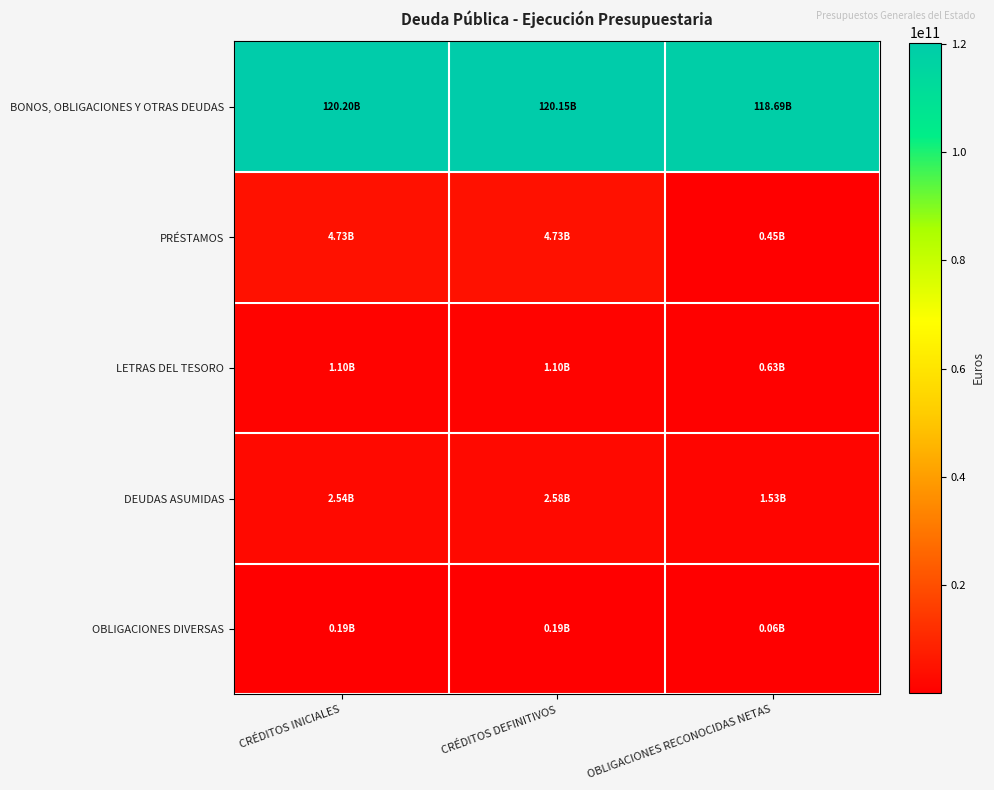

Count the number of categories in the chart.

3